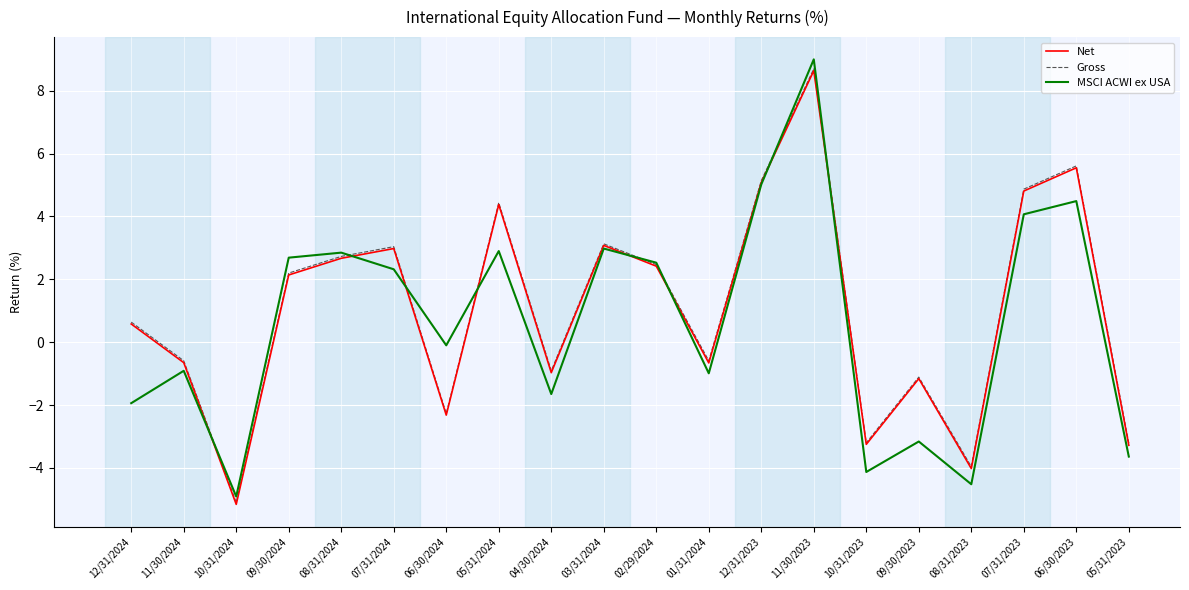

What is the difference between the Net values at 11/30/2023 and 05/31/2024?

4.3